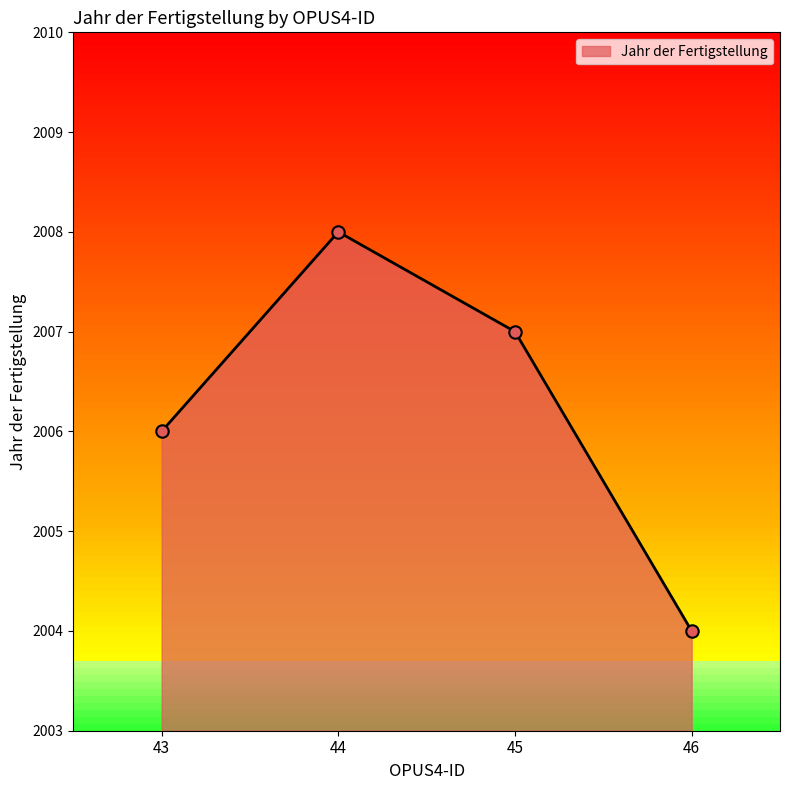

Between 46 and 44, which is larger?

44